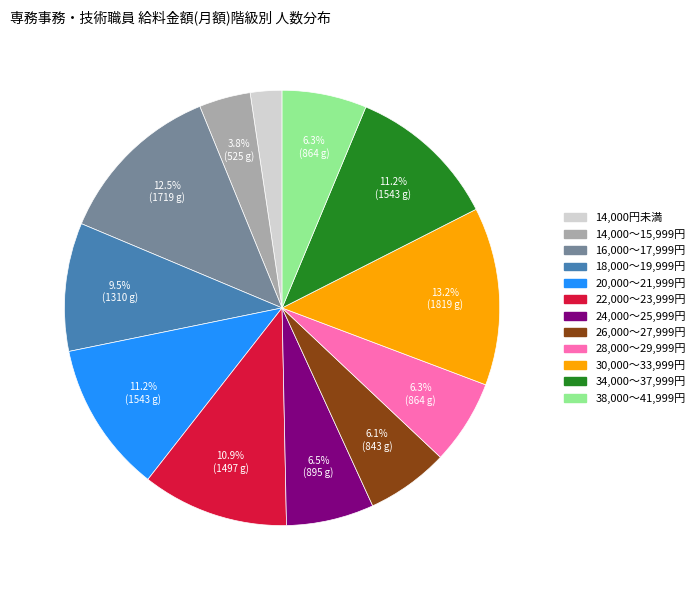

Combined, do 26,000～27,999円 and 34,000～37,999円 account for over 50%?

No